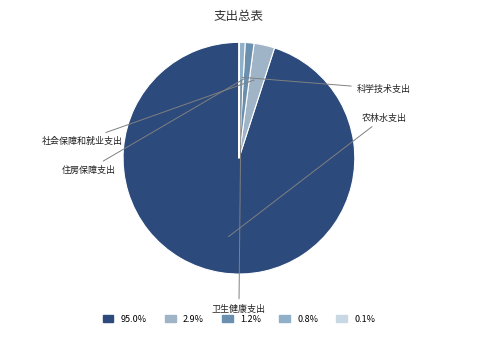

Which slice is the largest?

农林水支出